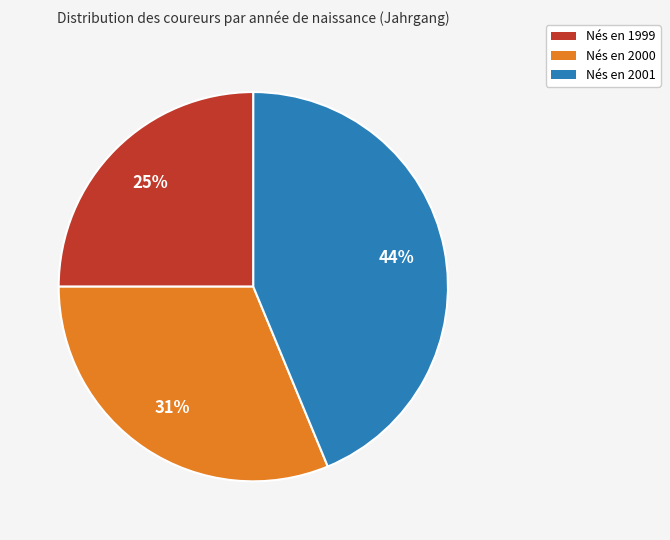

To the nearest percent, what is the average slice percentage?

33%